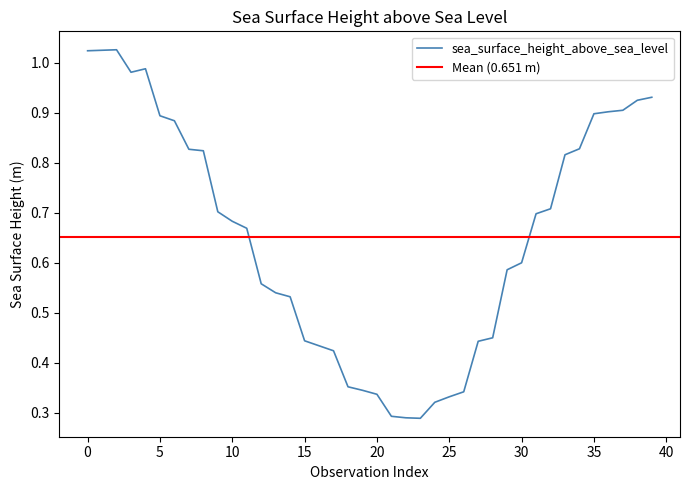

What is the value of the 23rd point from the left?

0.3